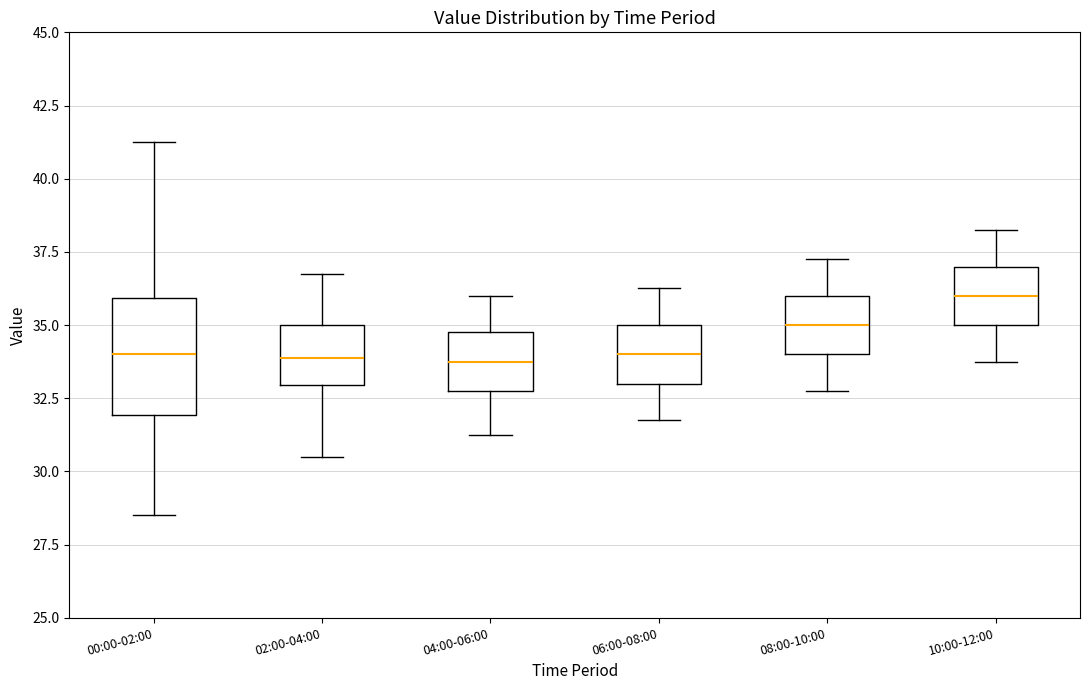

Reading left to right, transcribe this box plot: for each box, give where its median line is, the range the box spans, and where its two whiskers end, as read against the y-axis. The values are not printed on the chart, so give them approximately, as read against the axis.

00:00-02:00: median 34.0, box 32.0 to 36.0, whiskers 28.5 to 41.5
02:00-04:00: median 34.0, box 33.0 to 35.0, whiskers 30.5 to 37.0
04:00-06:00: median 34.0, box 33.0 to 35.0, whiskers 31.5 to 36.0
06:00-08:00: median 34.0, box 33.0 to 35.0, whiskers 32.0 to 36.5
08:00-10:00: median 35.0, box 34.0 to 36.0, whiskers 33.0 to 37.5
10:00-12:00: median 36.0, box 35.0 to 37.0, whiskers 34.0 to 38.5